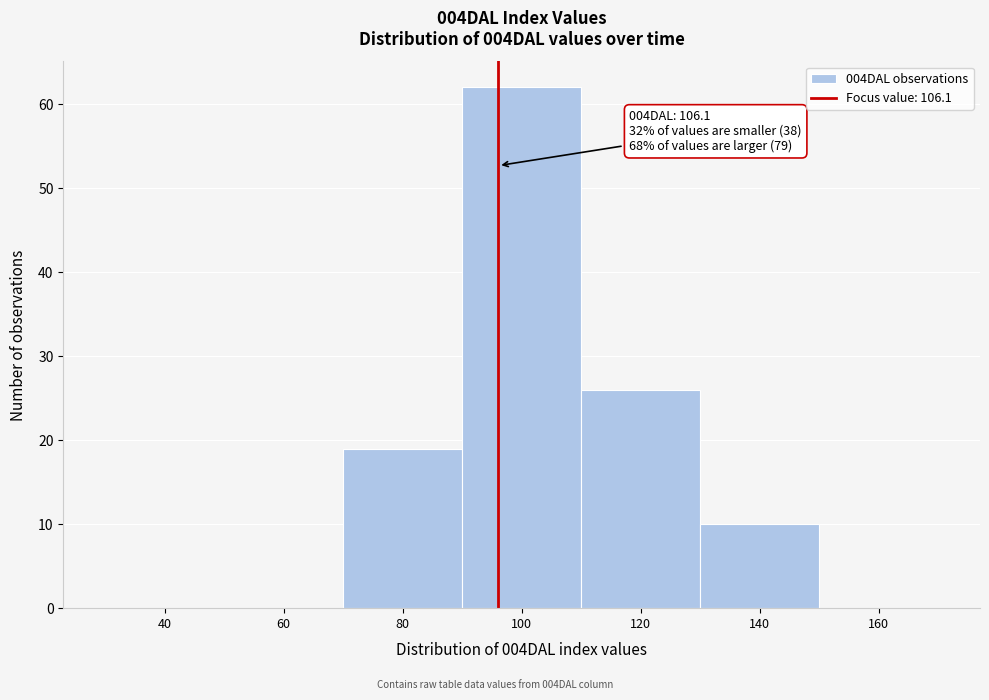

Reading left to right, what are all the values shown in this chart?

40=0	60=0	80=19	100=62	120=26	140=10	160=0